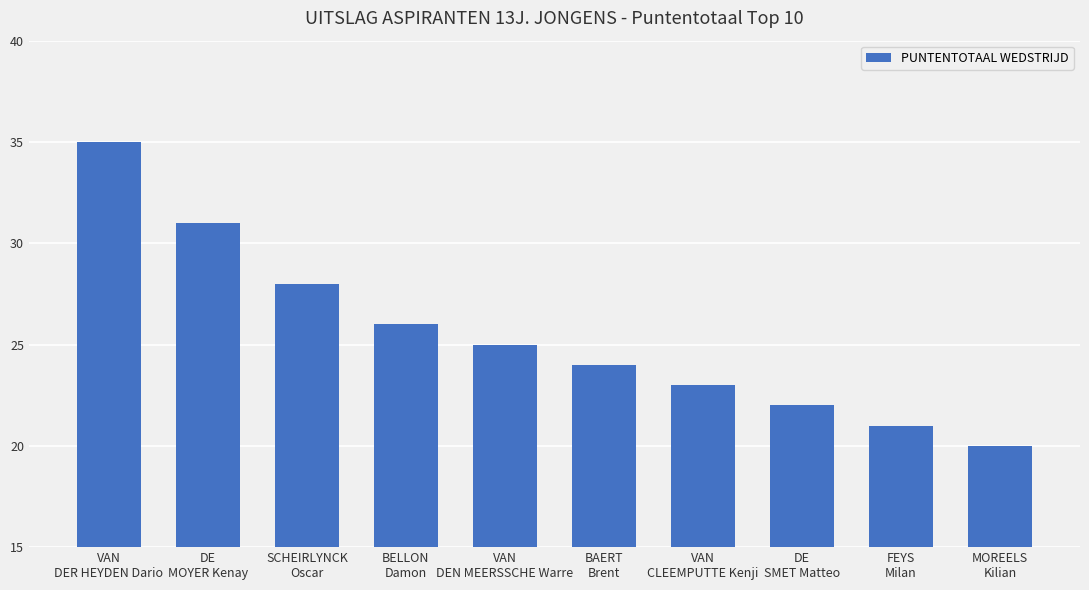

At which category does the chart reach its peak across all series?

VAN
DER HEYDEN Dario